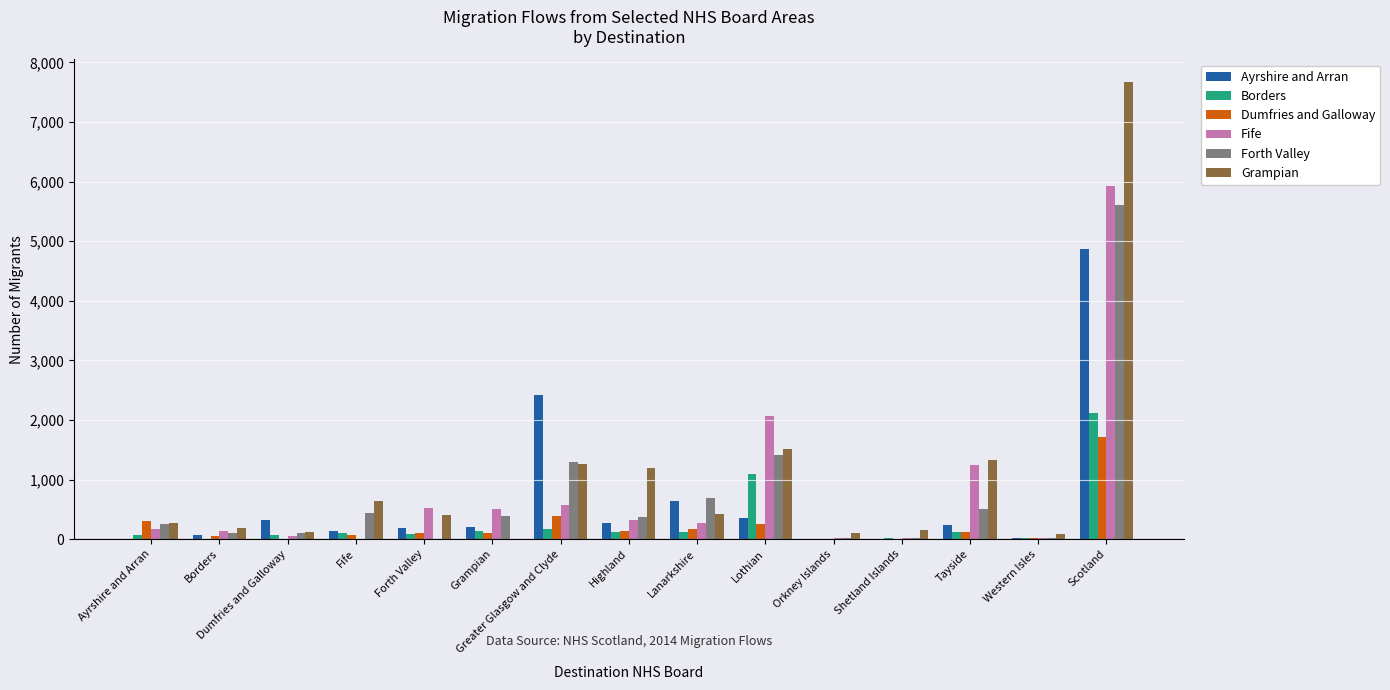

How many groups of bars are there?

15